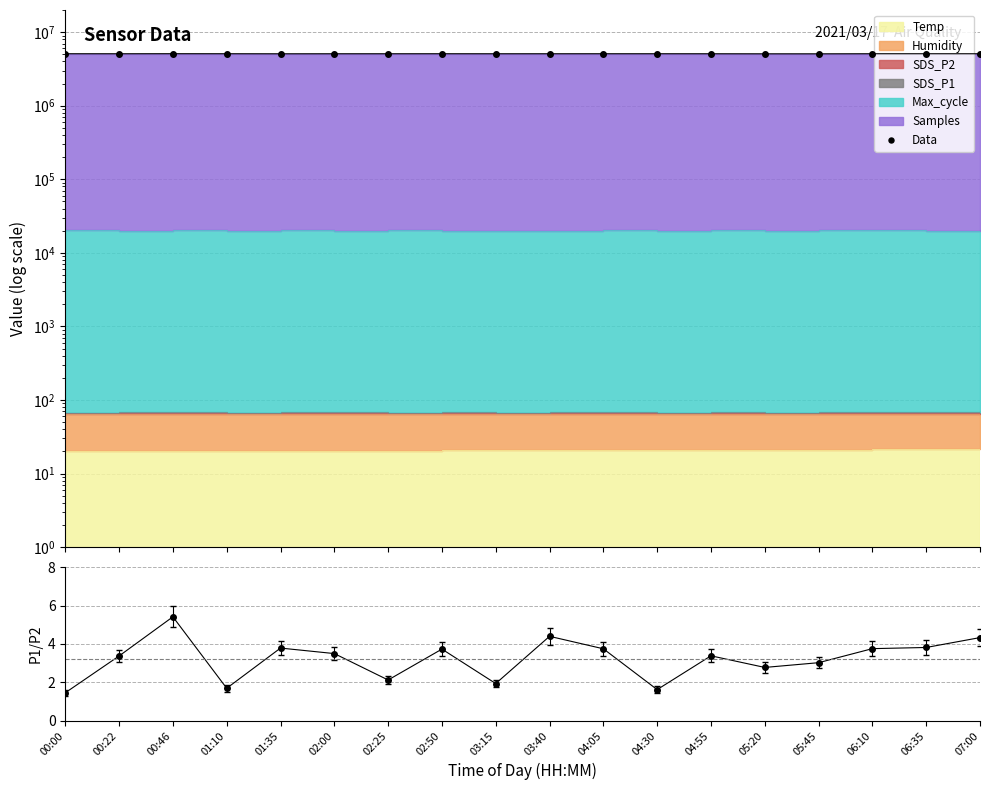

At which category does P1/P2 reach its first local valley?

01:10